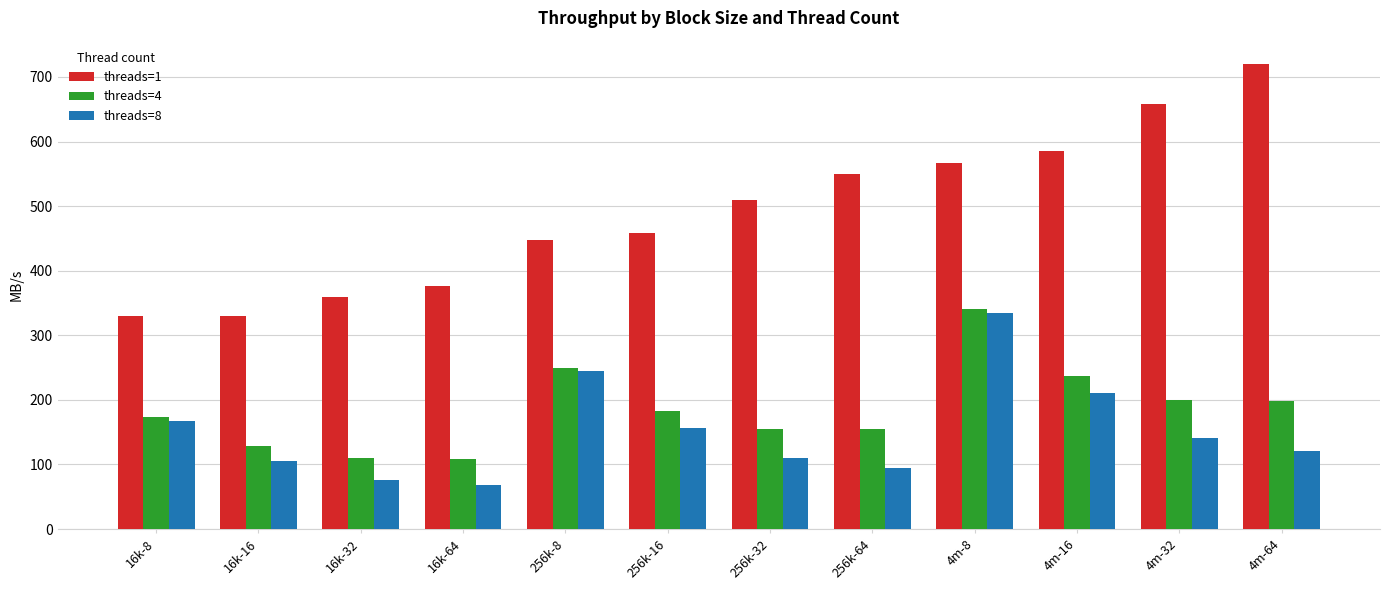

What is the value of the threads=1 bar at the 12th from the left?

720.2